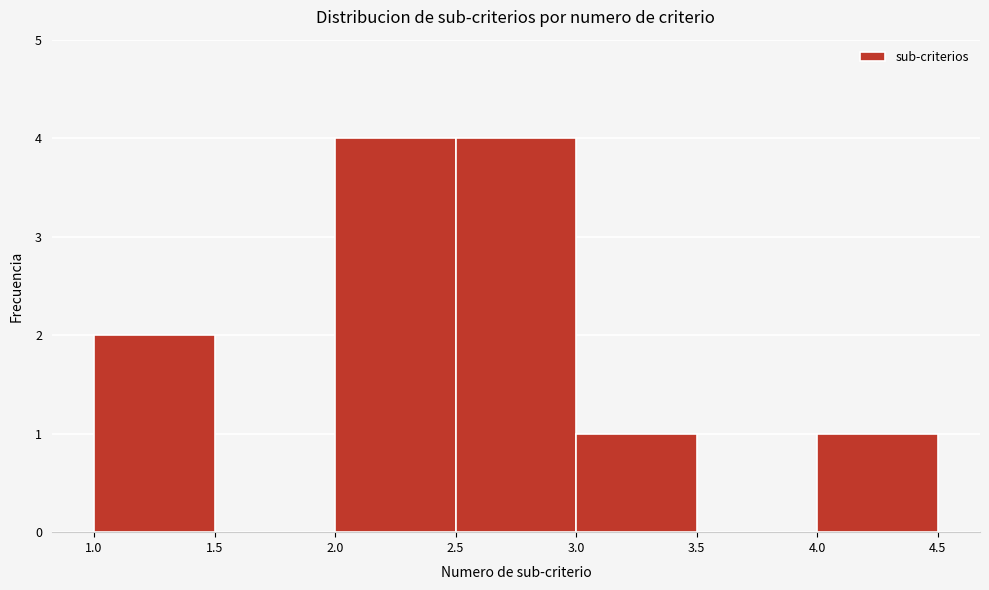

How tall is the bar that spans 4.0 to 4.5 on the x-axis? The values are not printed on the chart, so give them approximately, as read against the axis.

1